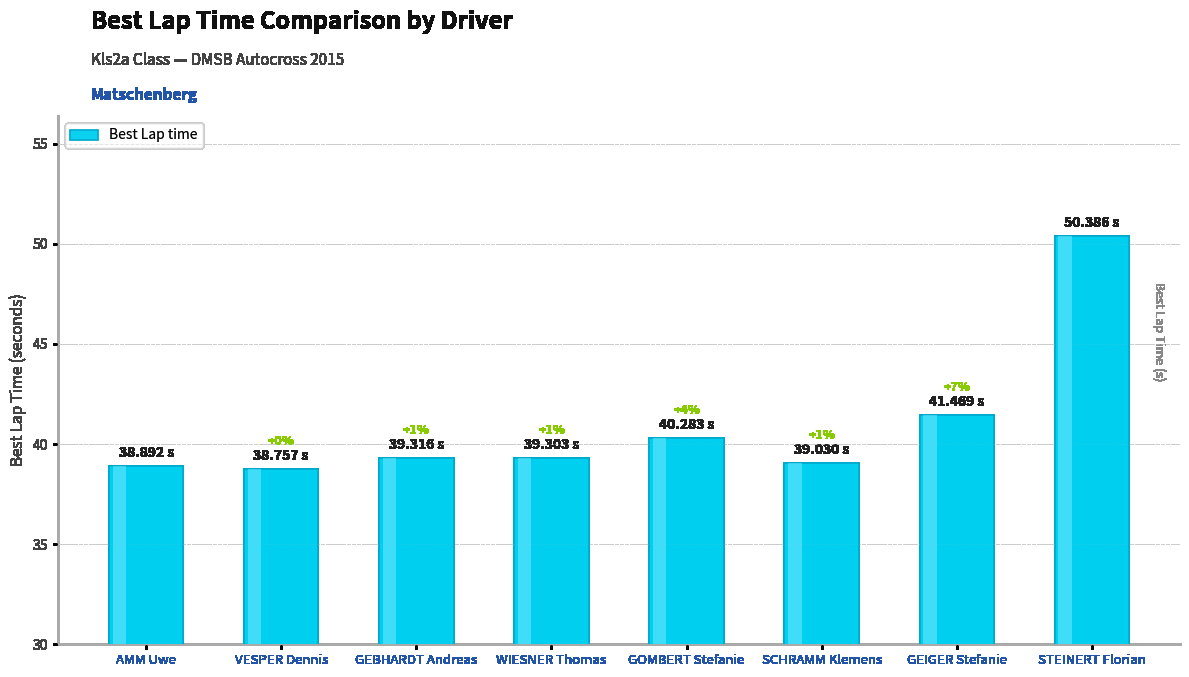

True or false: the data shows 40.3 at GOMBERT Stefanie.

True